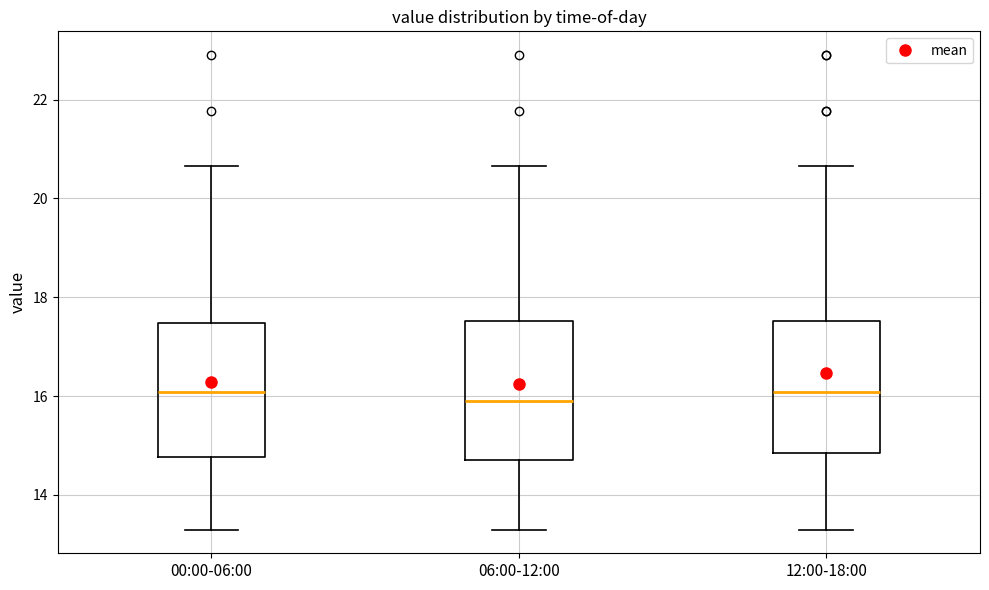

Where does the lower whisker of the box for 00:00-06:00 end on the y-axis? The values are not printed on the chart, so give them approximately, as read against the axis.

13.4